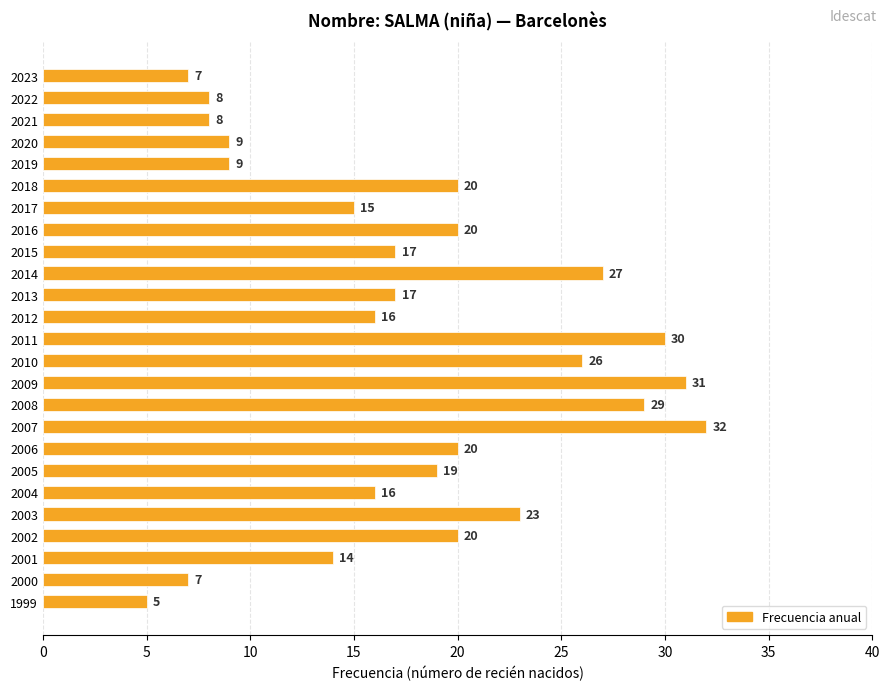

Read the value at 2018, to the nearest 10.

20